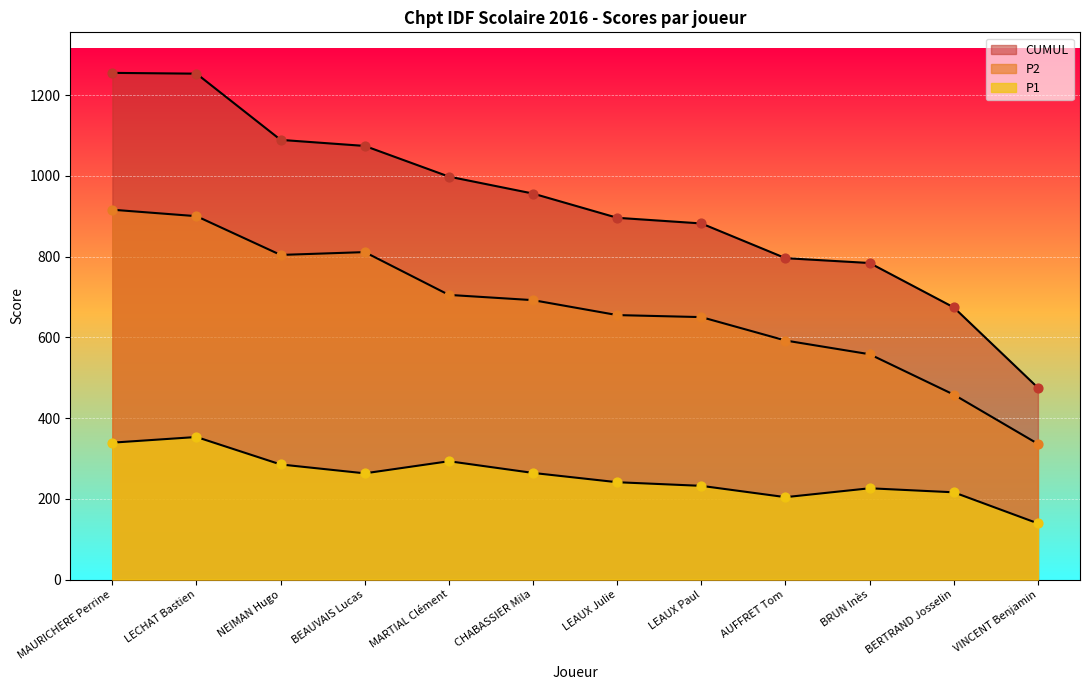

Is the value of P1 at AUFFRET Tom greater than the value of CUMUL at BEAUVAIS Lucas?

No